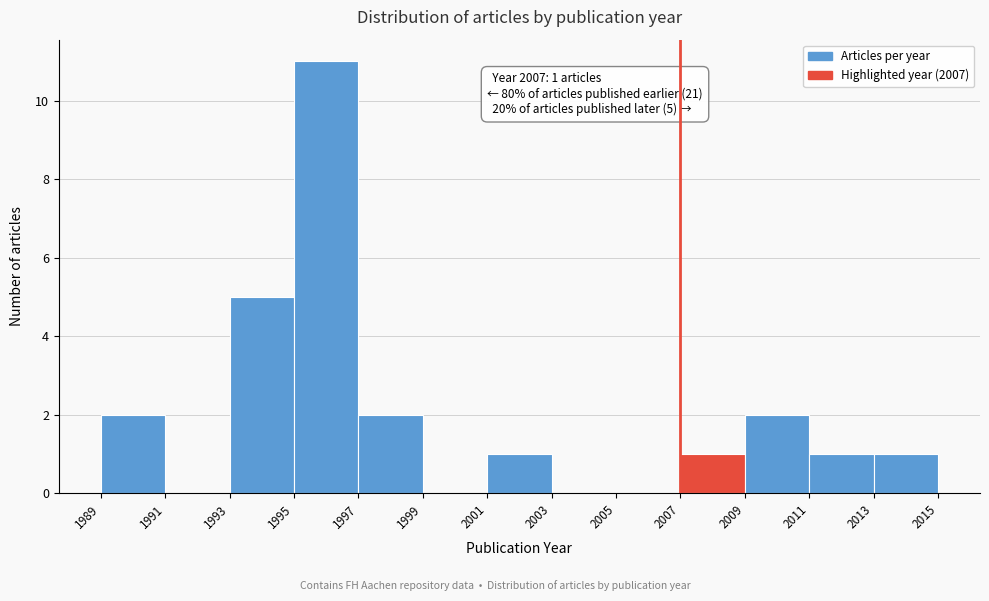

Over which range of the x-axis is the bar tallest?

1995 to 1997